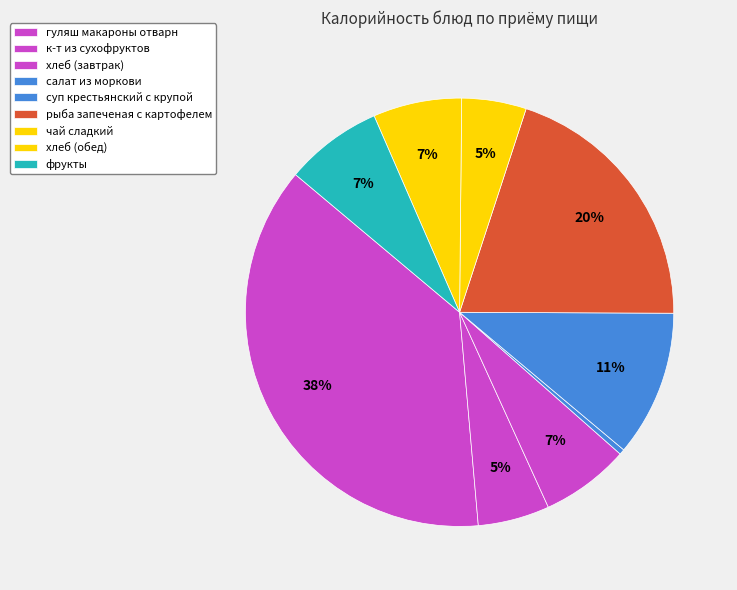

How many slices are in this pie chart?

9